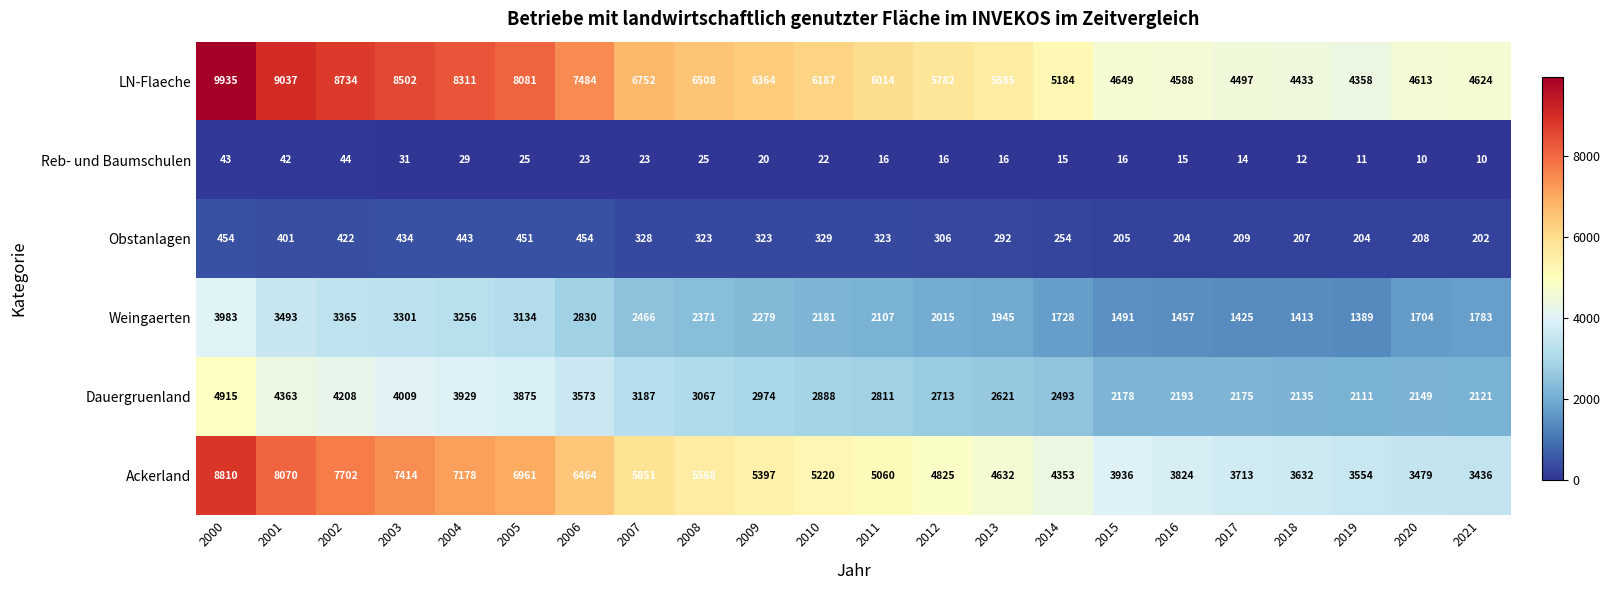

What is the maximum value shown in the chart?

9935